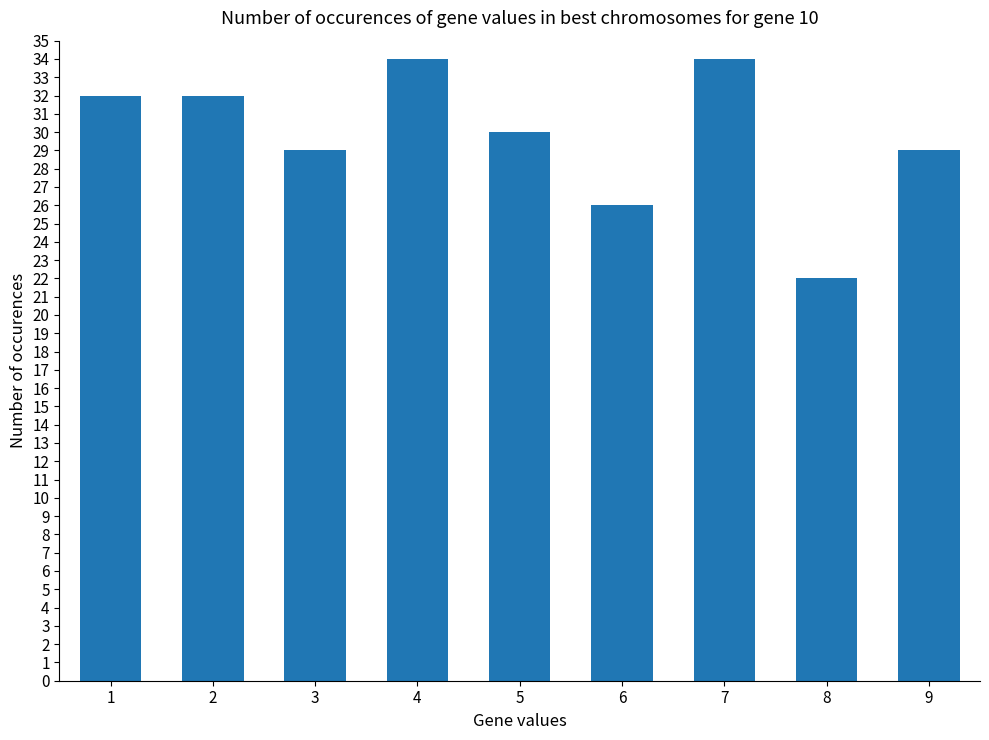

Which has a higher value, 8 or 3?

3